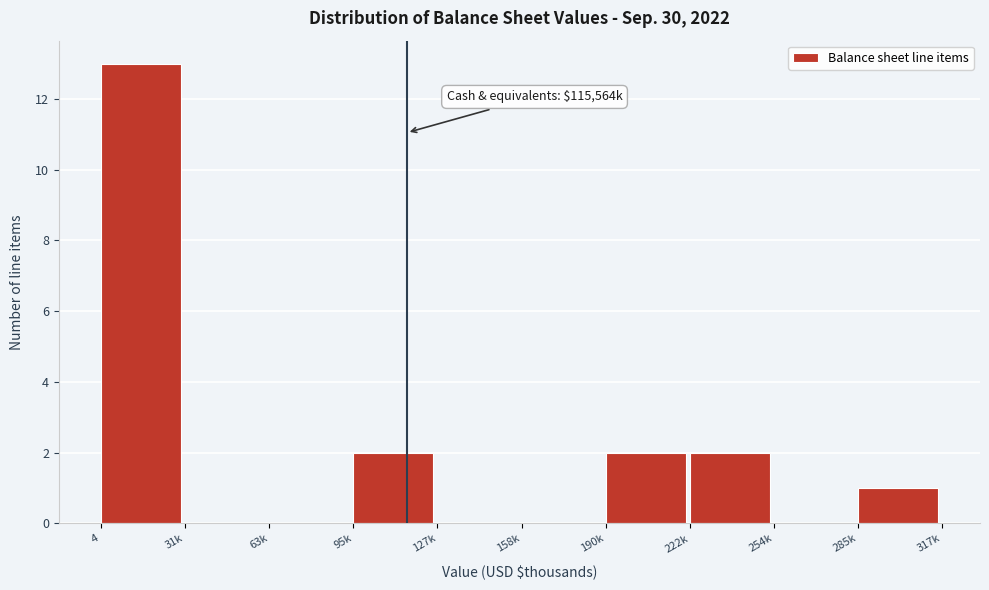

Reading left to right, transcribe all the data shown in this chart.

4=13	31k=0	63k=0	95k=2	127k=0	158k=0	190k=2	222k=2	254k=0	285k=1